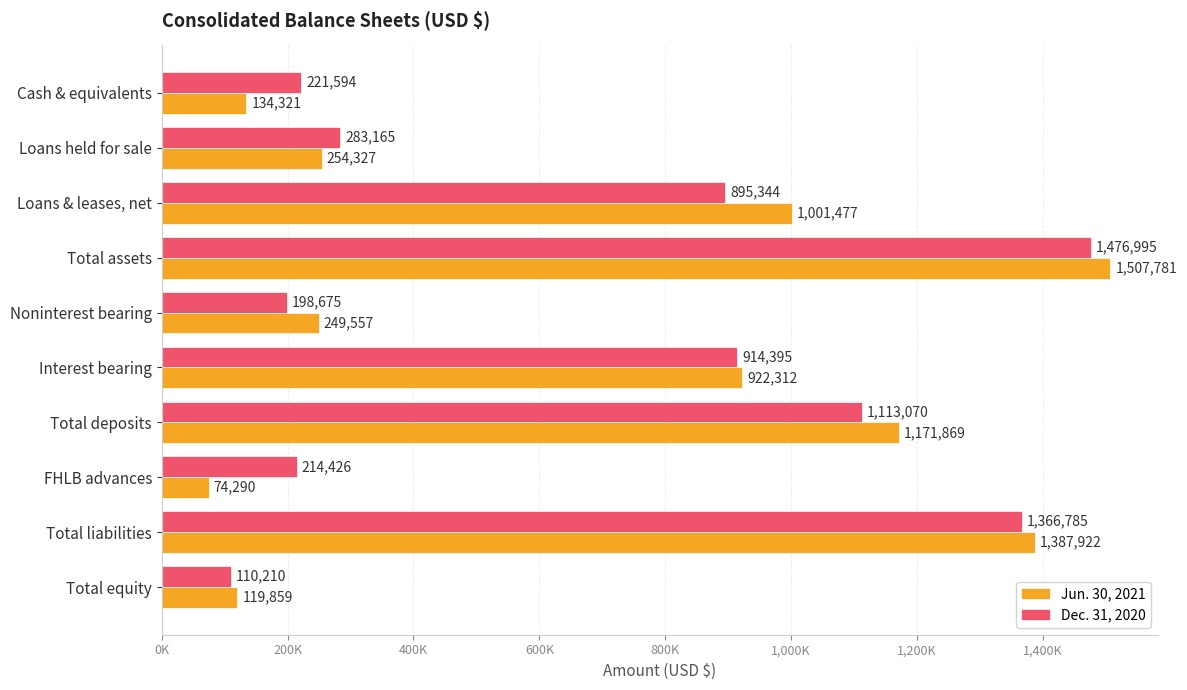

List the series in order of their peak value, highest first.

Jun. 30, 2021, Dec. 31, 2020